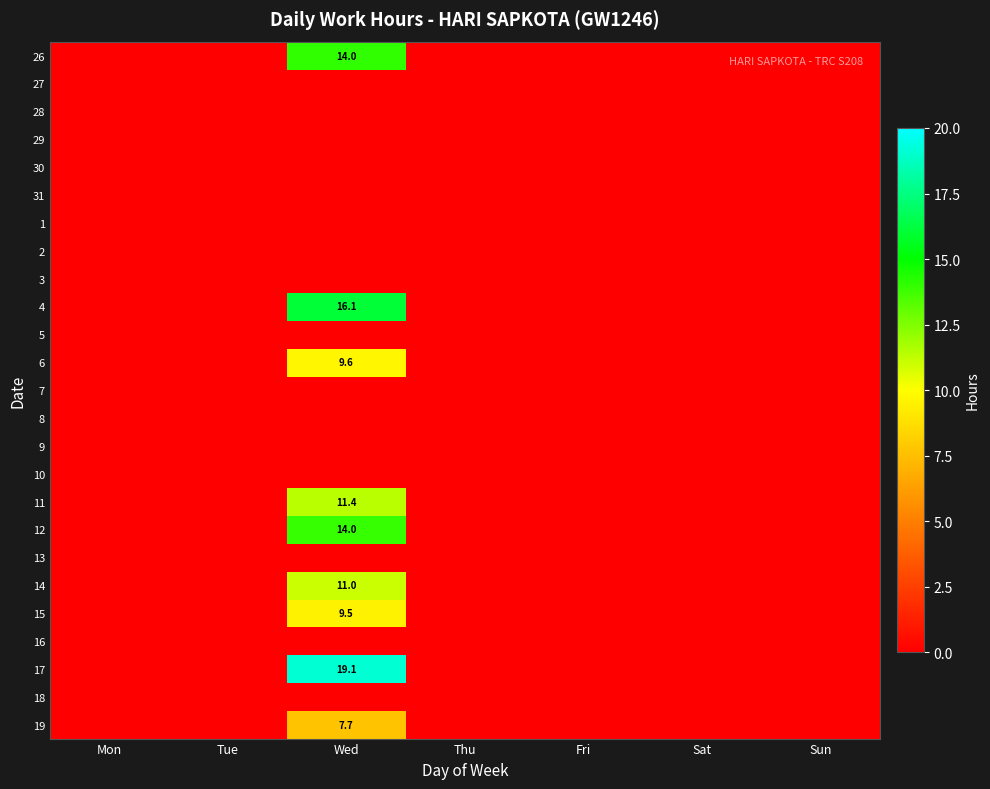

Between Thu and Mon, which is larger?

Thu